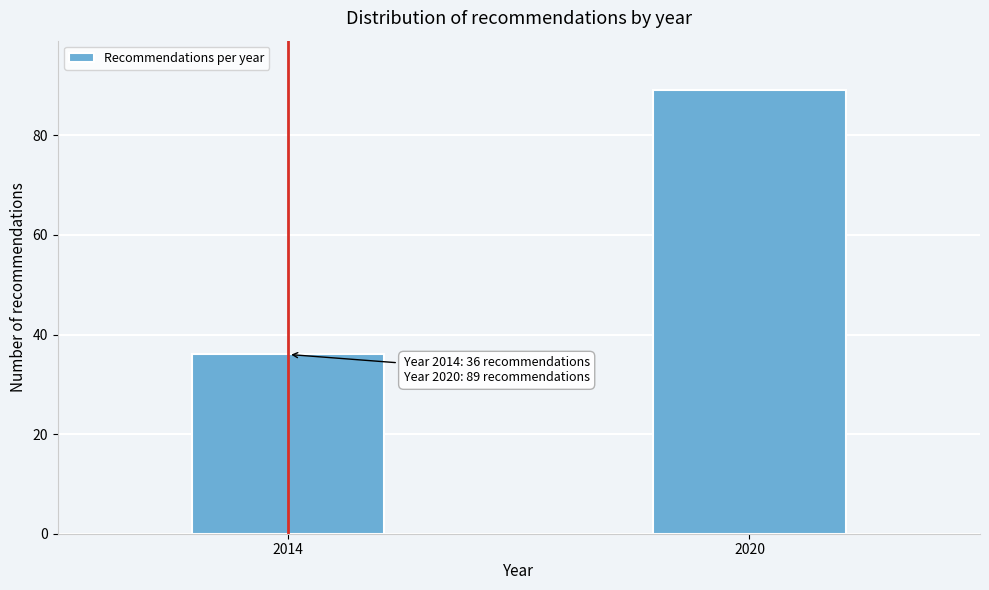

Reading right to left, transcribe all the data shown in this chart.

89	36